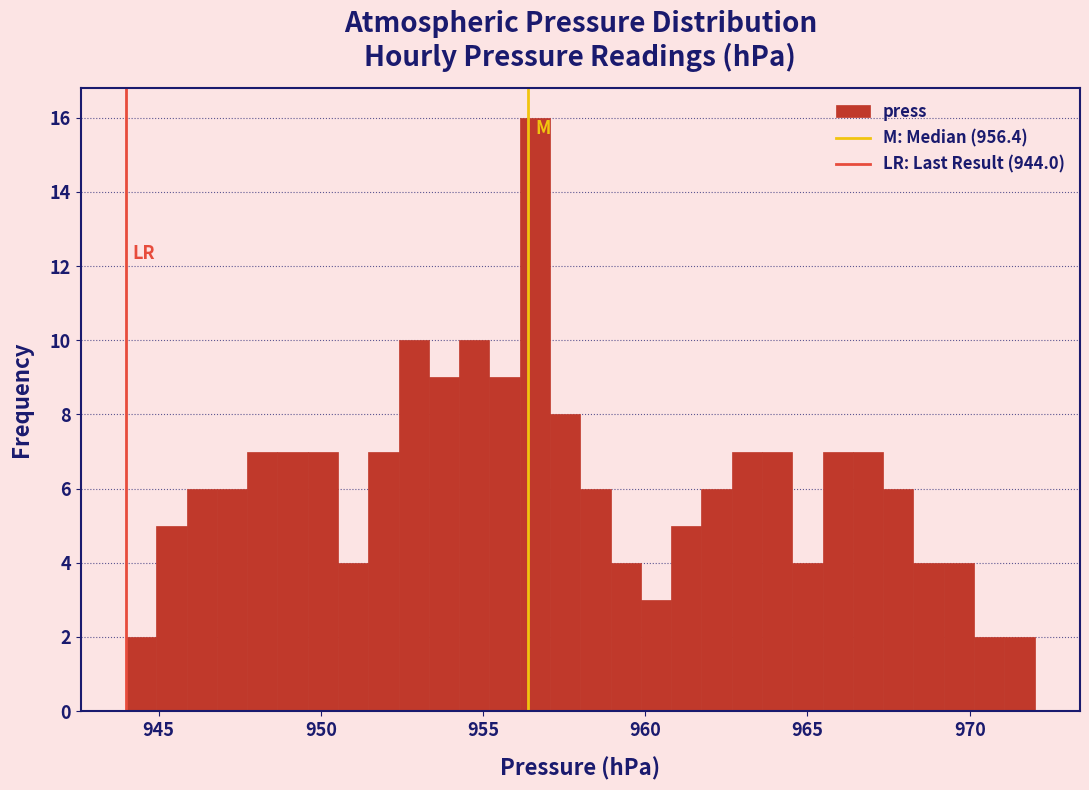

Read against the x-axis, roughly where is the centre of the tallest bar?

956.5